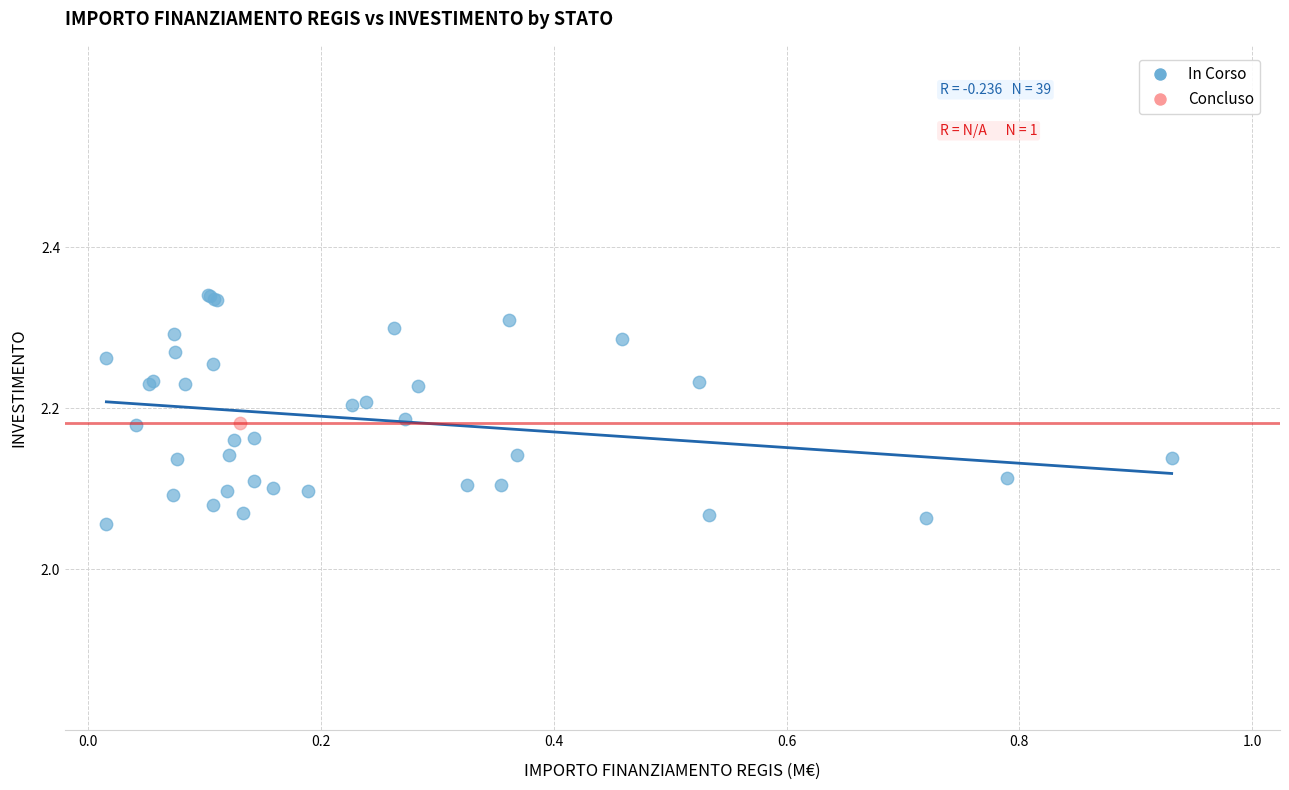

What are all the series names shown in the legend?

In Corso, Concluso